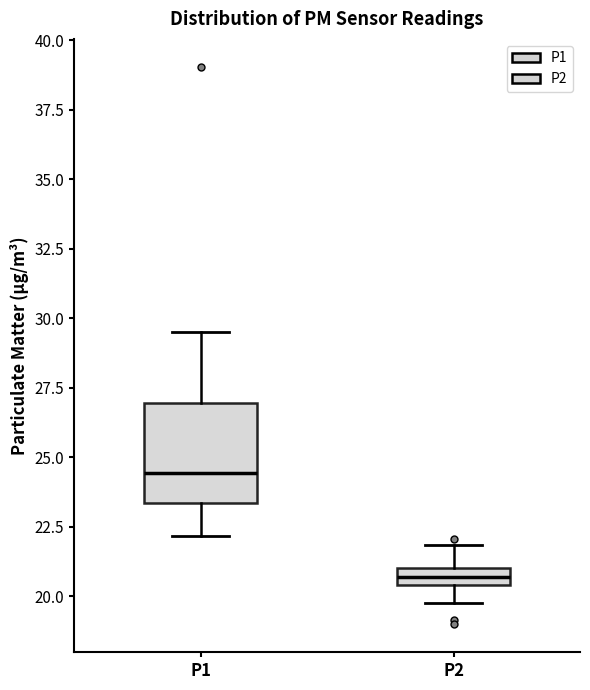

Where does the median line of the box for P1 sit on the y-axis? The values are not printed on the chart, so give them approximately, as read against the axis.

24.5